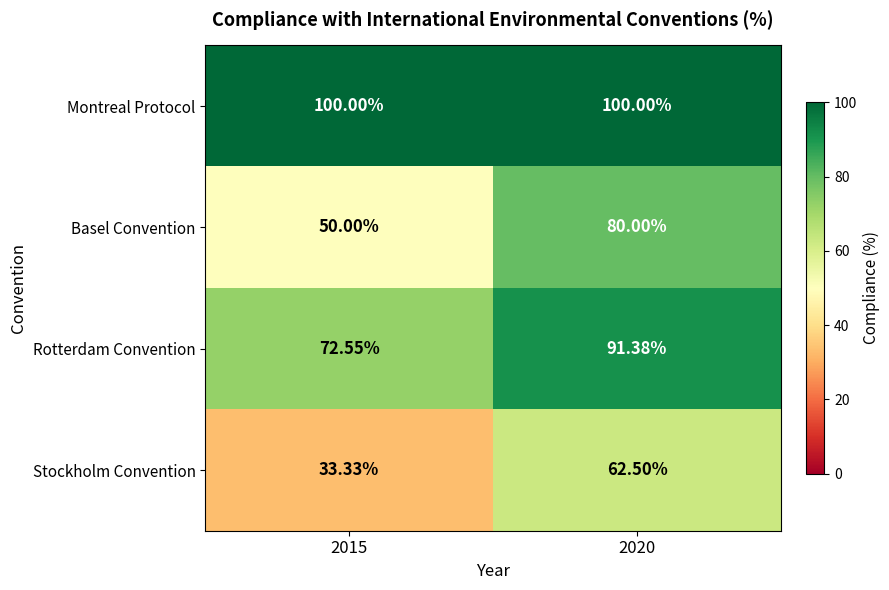

Rank the series at 2015 from lowest to highest value.

Stockholm Convention, Basel Convention, Rotterdam Convention, Montreal Protocol